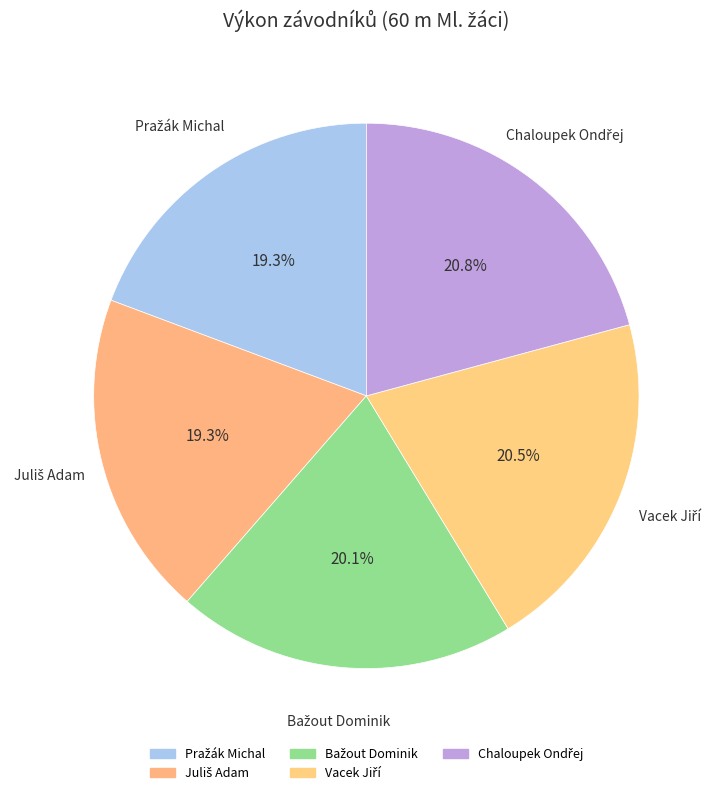

Is there any slice that represents more than half of the pie?

No